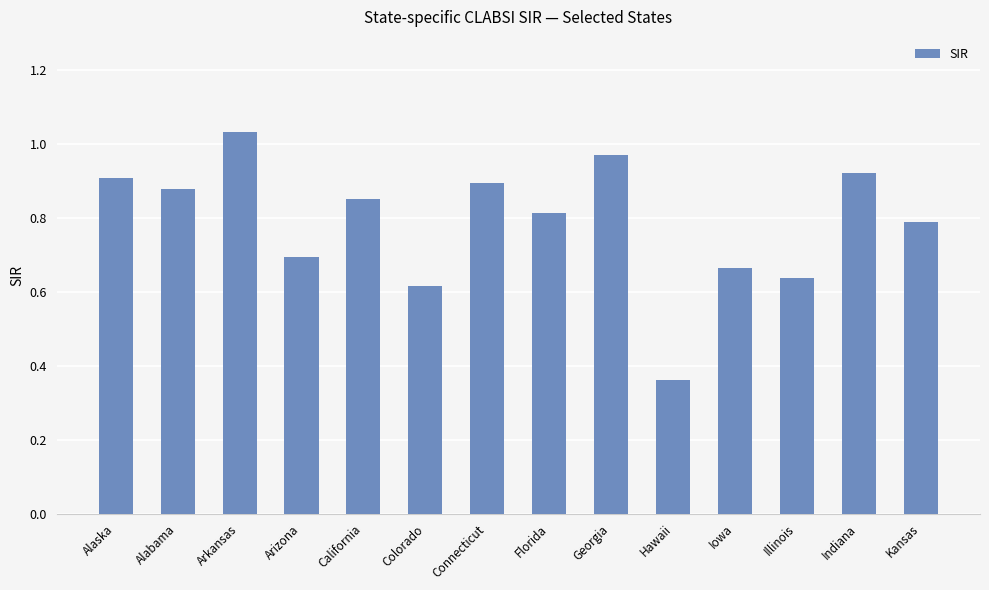

Which has a higher value, Colorado or Alaska?

Alaska